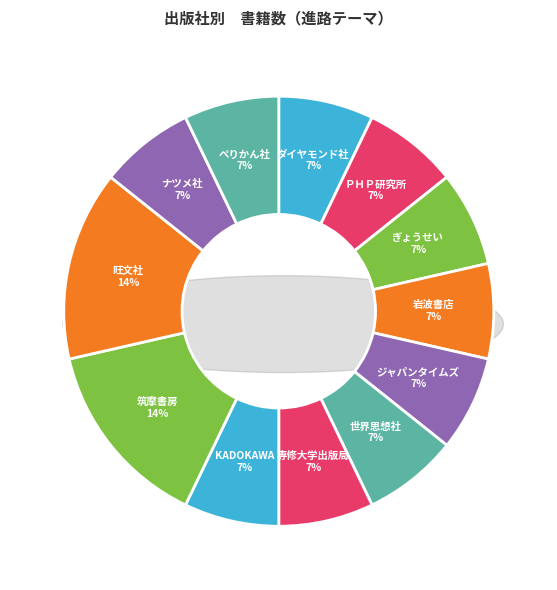

How many slices are in this pie chart?

12